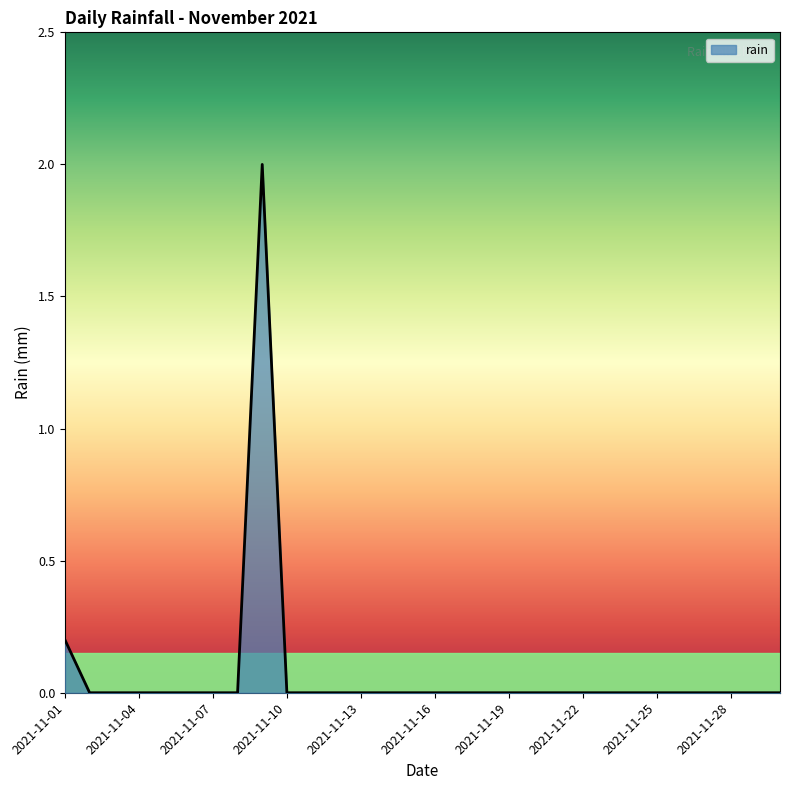

What is the difference between the maximum and minimum values?

2.0